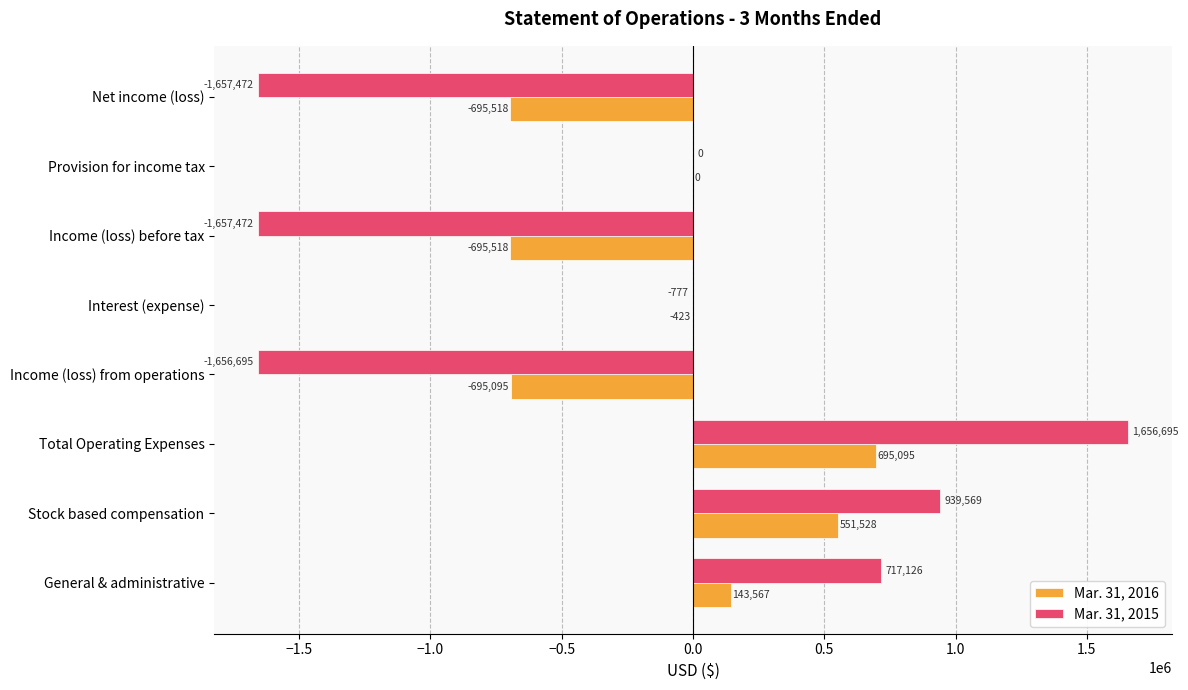

What is the sum of all Mar. 31, 2016 values?

-696364